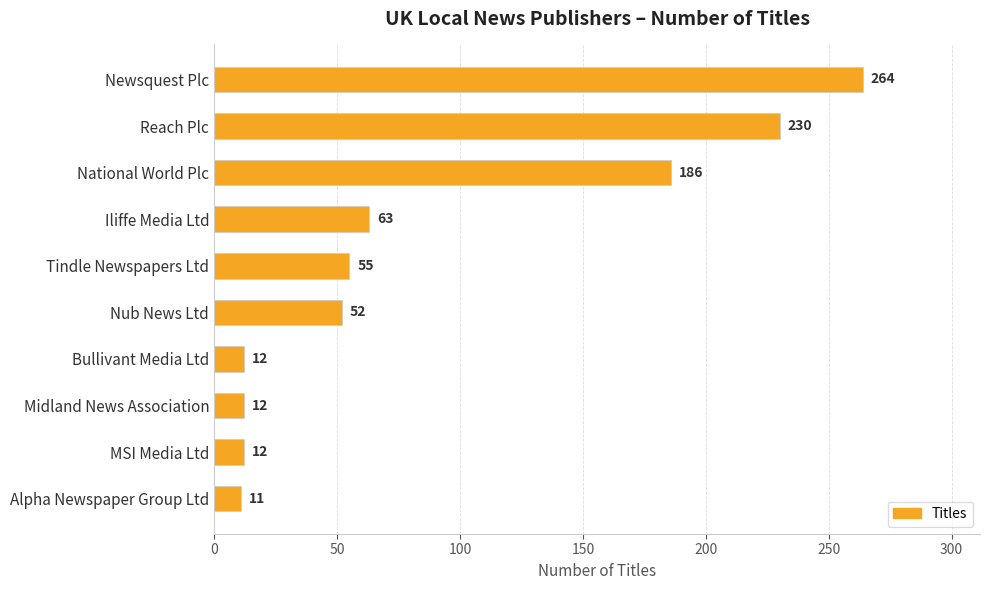

Reading top to bottom, what are all the values shown in this chart?

264	230	186	63	55	52	12	12	12	11